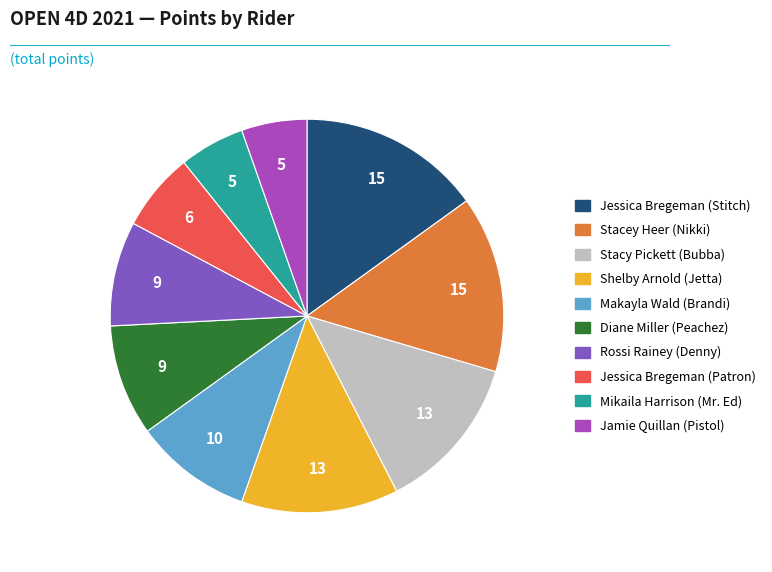

True or false: Makayla Wald (Brandi) accounts for 18% of the total.

False